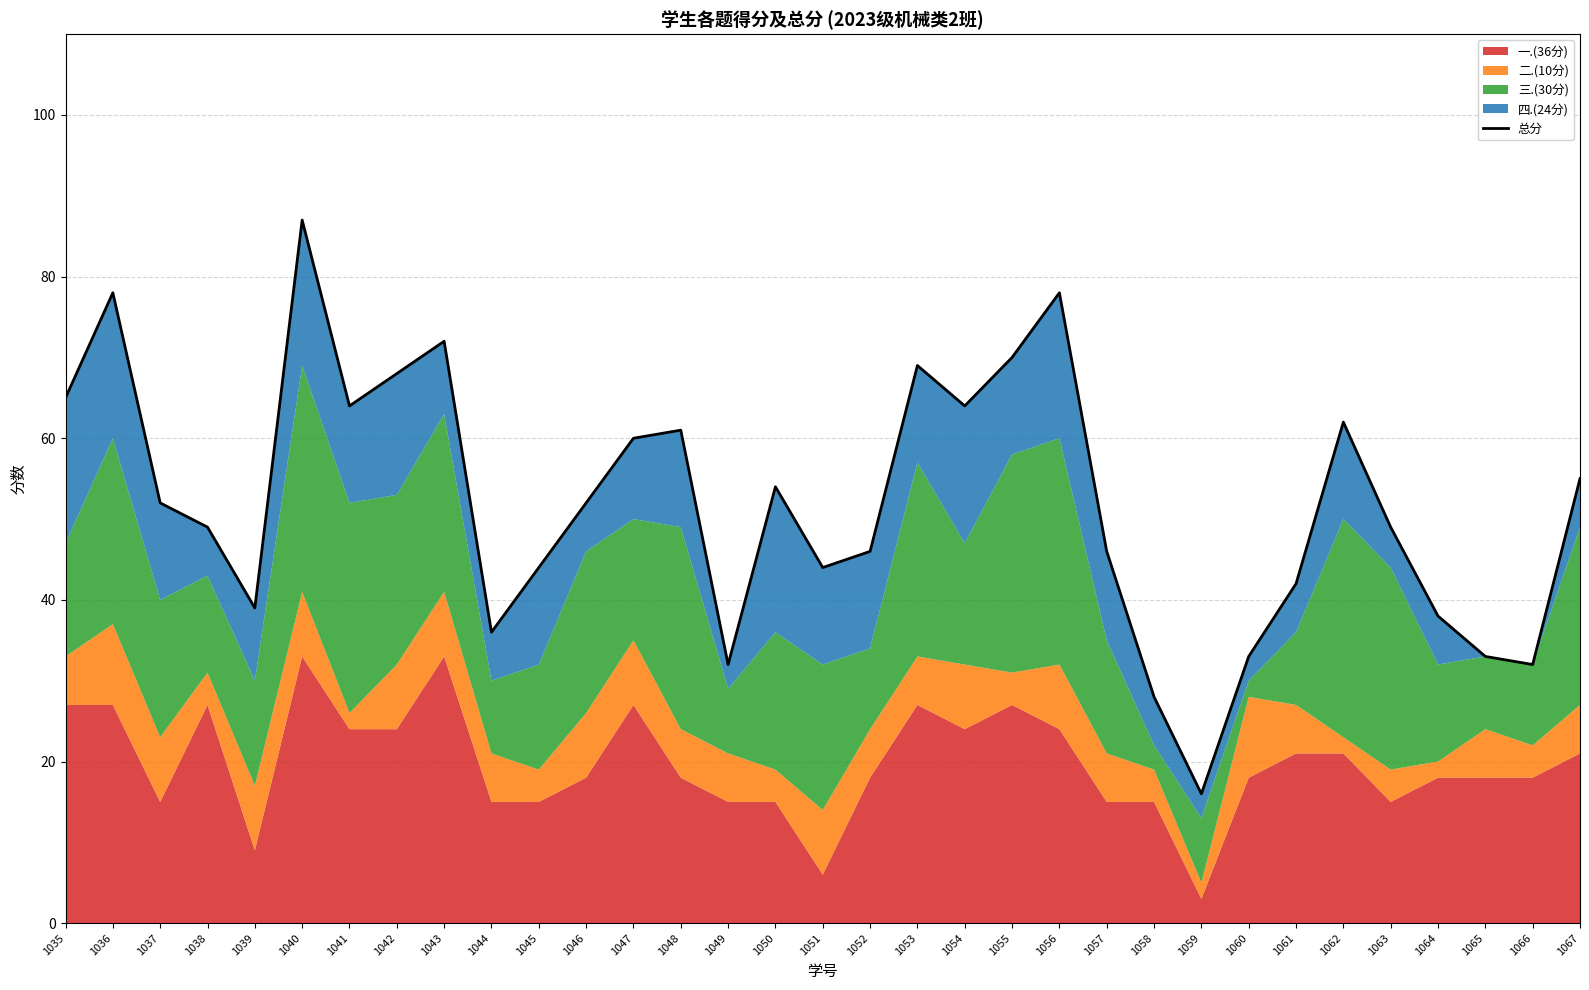

List the labels in order of value, smallest first.

1059, 1058, 1049, 1066, 1060, 1065, 1044, 1064, 1039, 1061, 1045, 1051, 1052, 1057, 1038, 1063, 1037, 1046, 1050, 1067, 1047, 1048, 1062, 1041, 1054, 1035, 1042, 1053, 1055, 1043, 1036, 1056, 1040